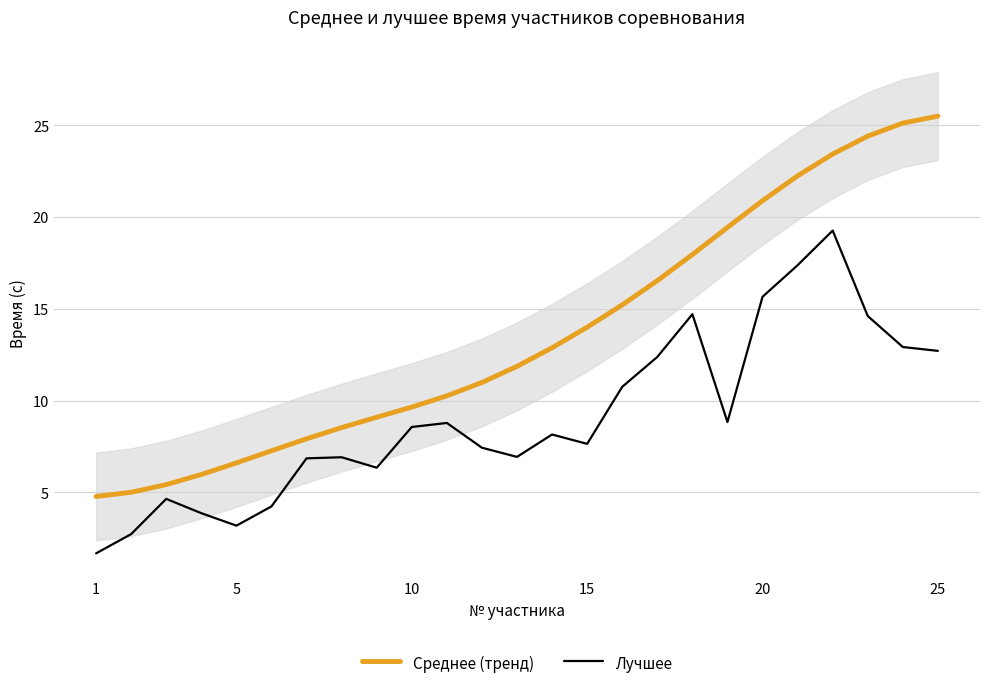

True or false: Лучшее and Среднее (тренд) intersect in this chart.

False